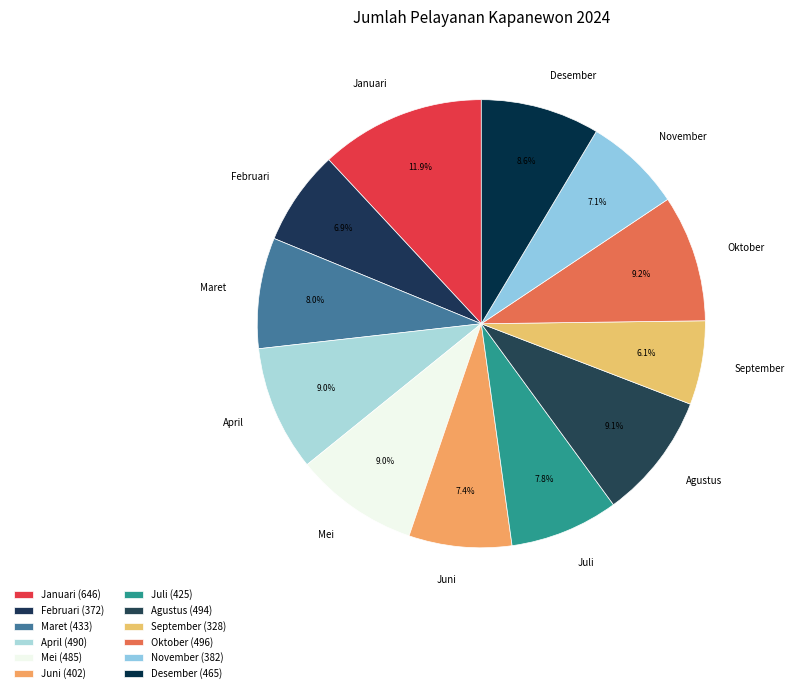

What is the ratio of the value at Juni to the value at Desember?

0.9